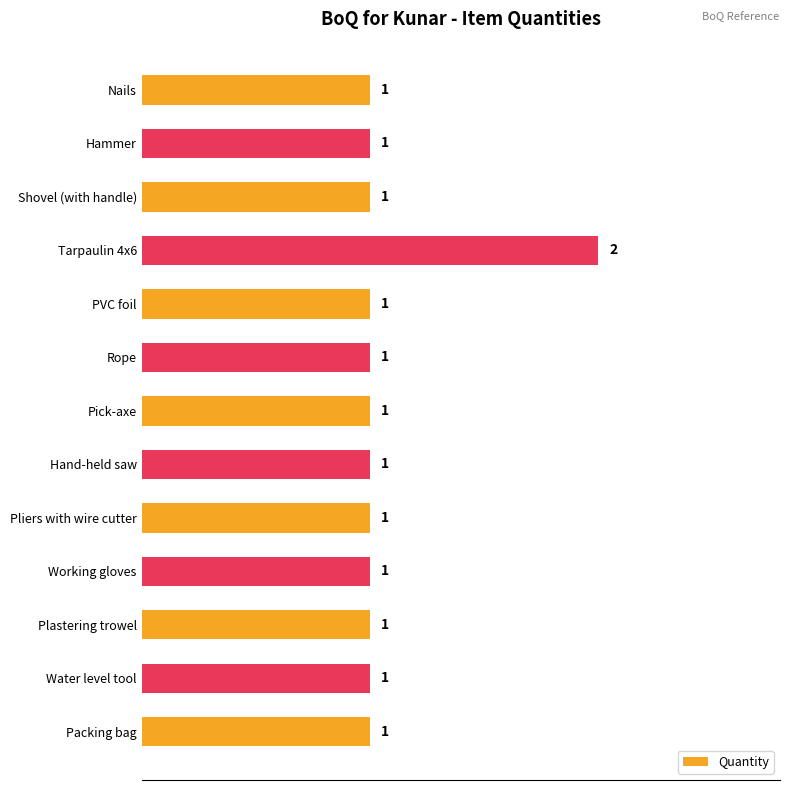

Count the values in the range 1 to 2.

13